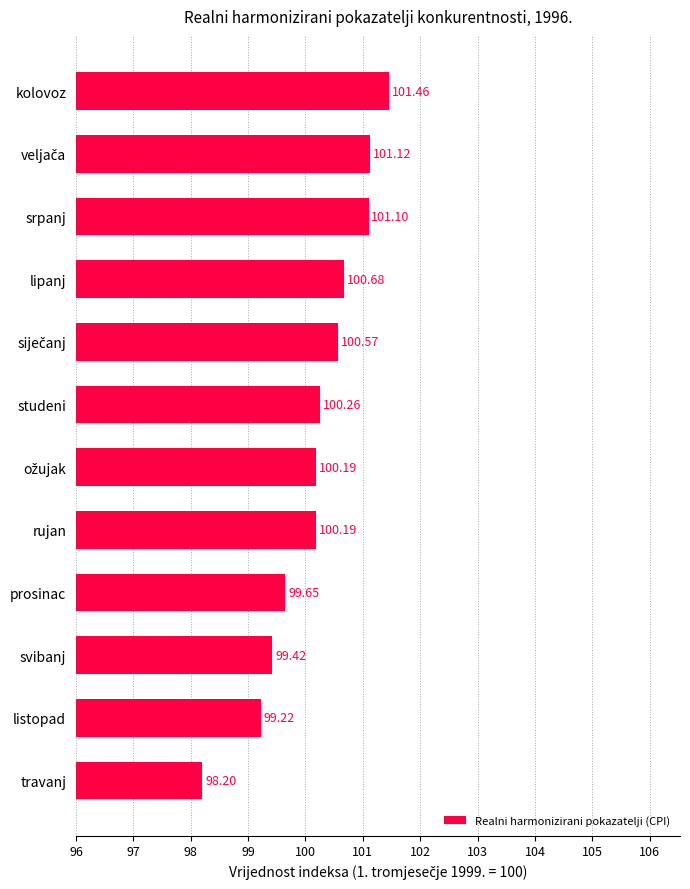

What is the average value?

100.2